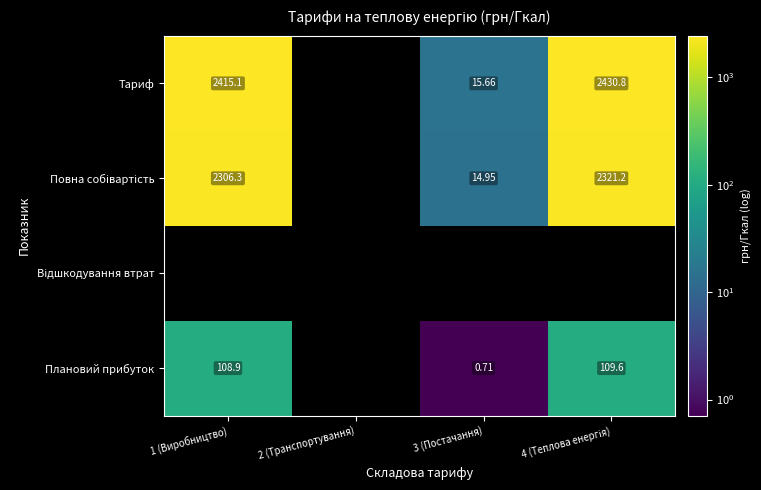

What is the difference between the maximum and minimum values in the Плановий прибуток series?

108.9